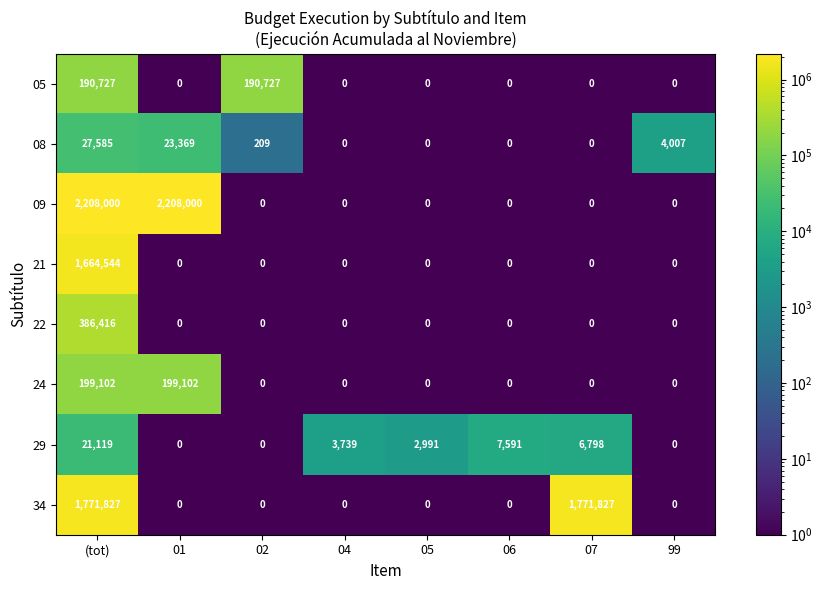

Which series has the largest range (max minus min)?

09